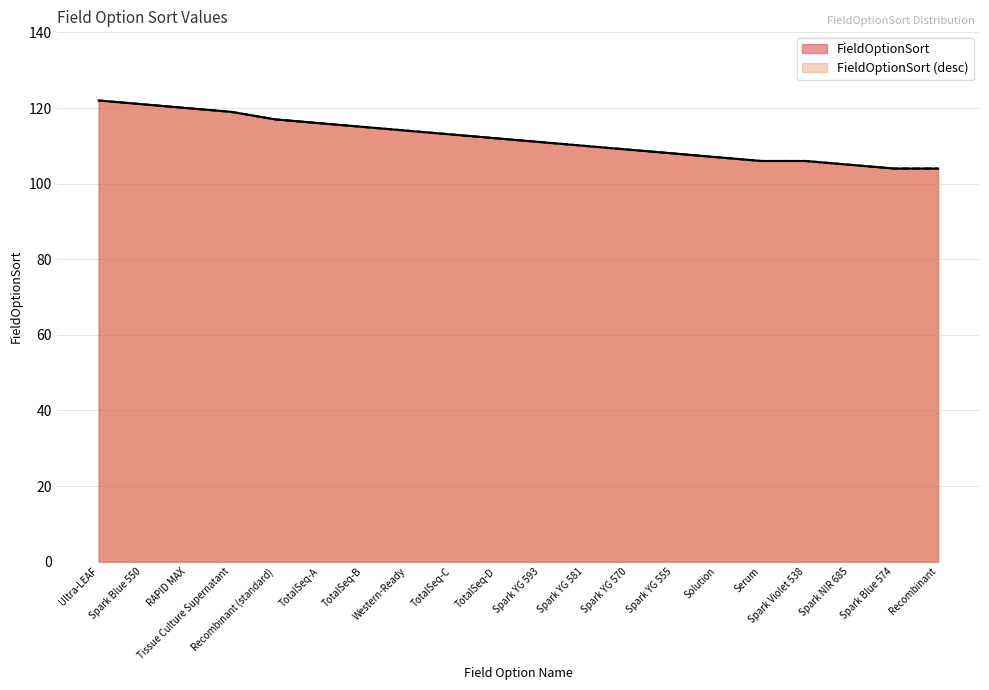

Where is the data nearest to the value 113?

TotalSeq-C